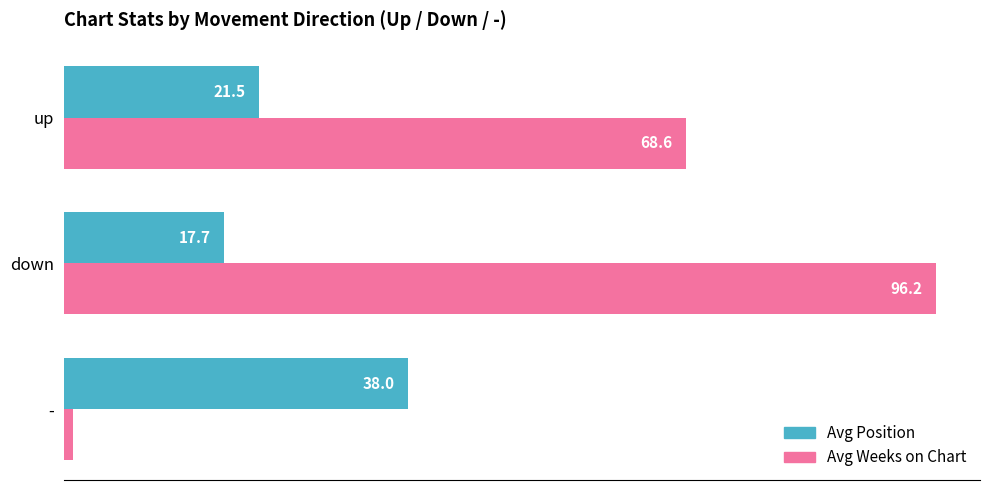

Rank the categories by Avg Weeks on Chart value from lowest to highest.

-, up, down